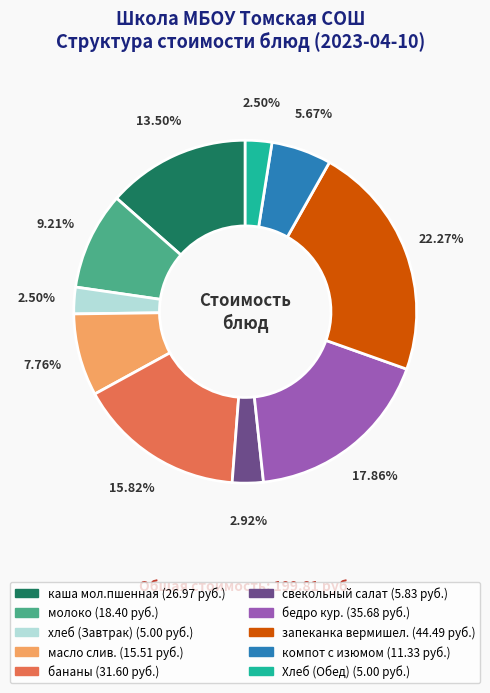

Which slice is the largest?

запеканка вермишел.